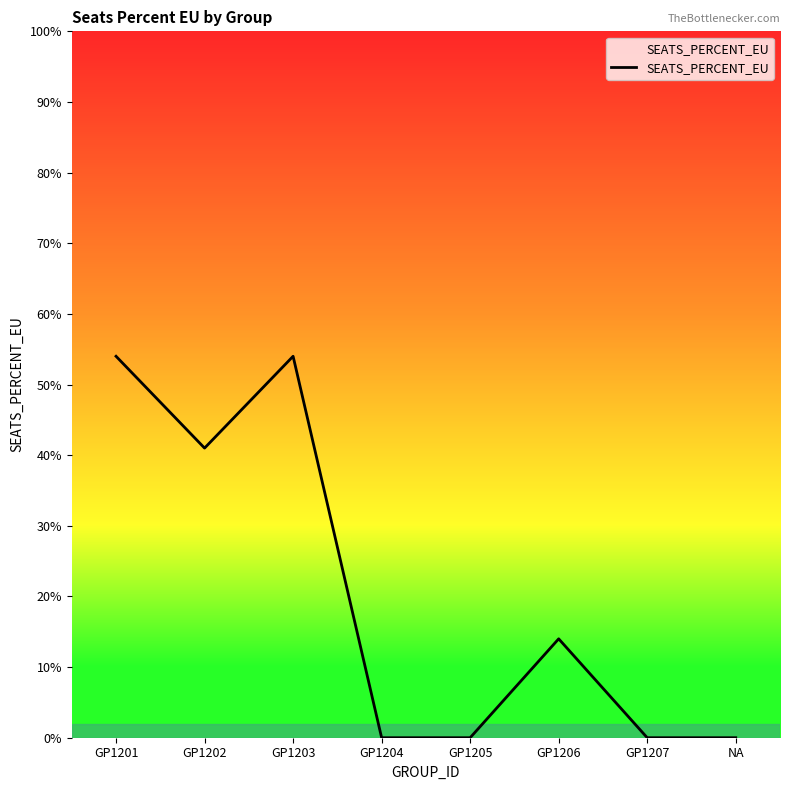

Does the chart display data point markers on the line(s)?

No